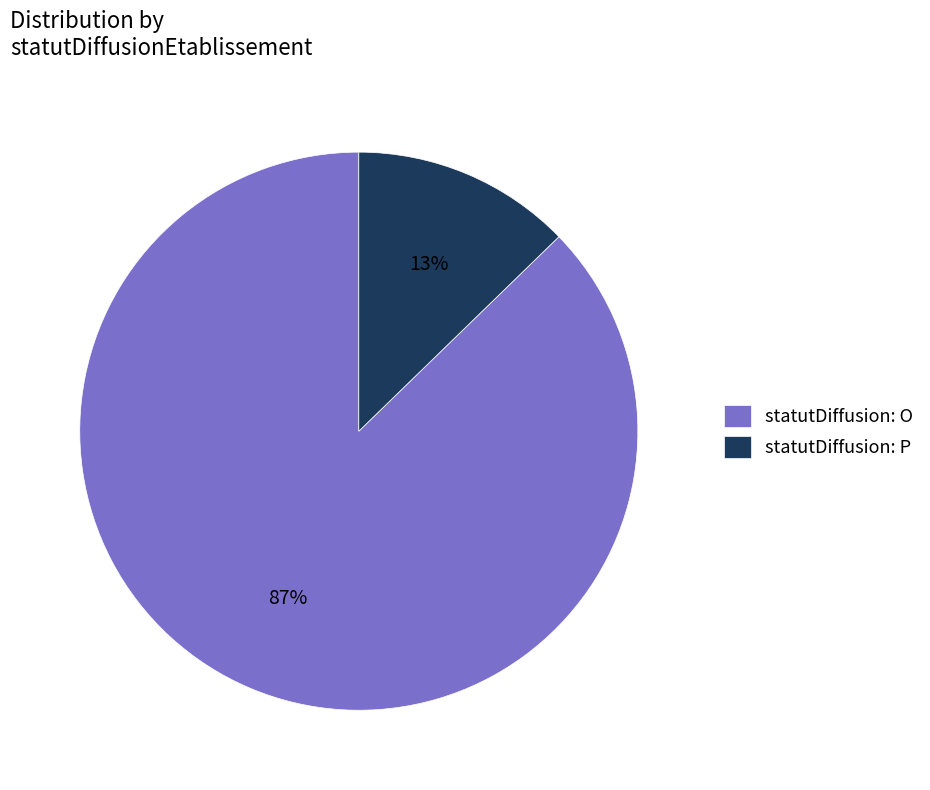

Do statutDiffusion: P and statutDiffusion: O together represent more than half of the pie?

Yes